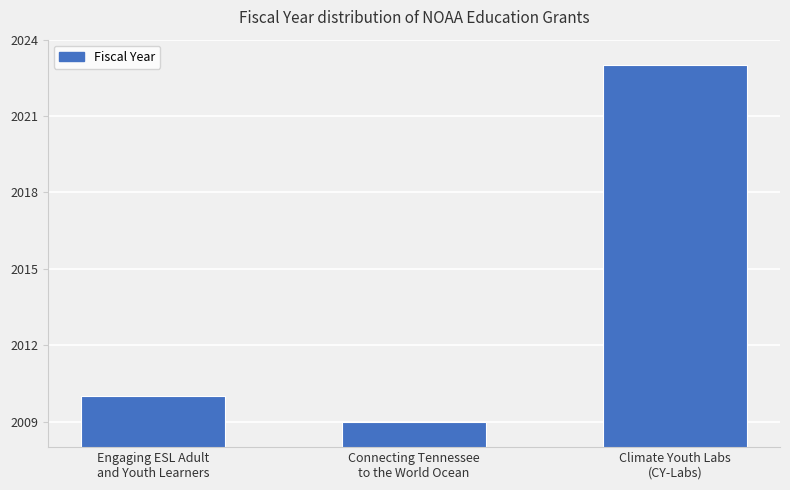

Reading left to right, what are all the values shown in this chart?

Engaging ESL Adult
and Youth Learners=2010	Connecting Tennessee
to the World Ocean=2009	Climate Youth Labs
(CY-Labs)=2023